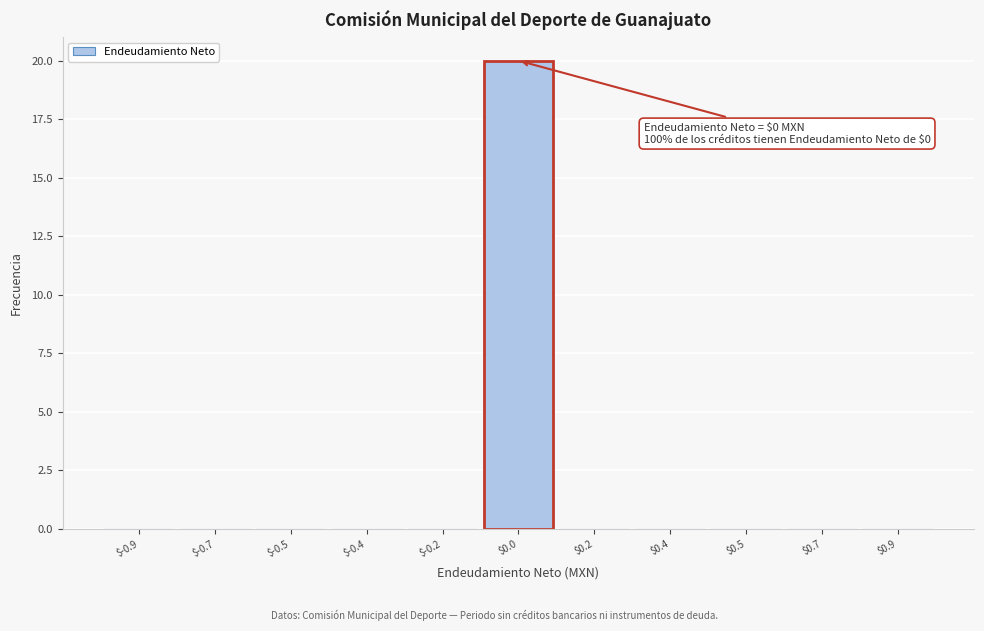

The chart shows a value of 13 at $-0.9. True or false?

False